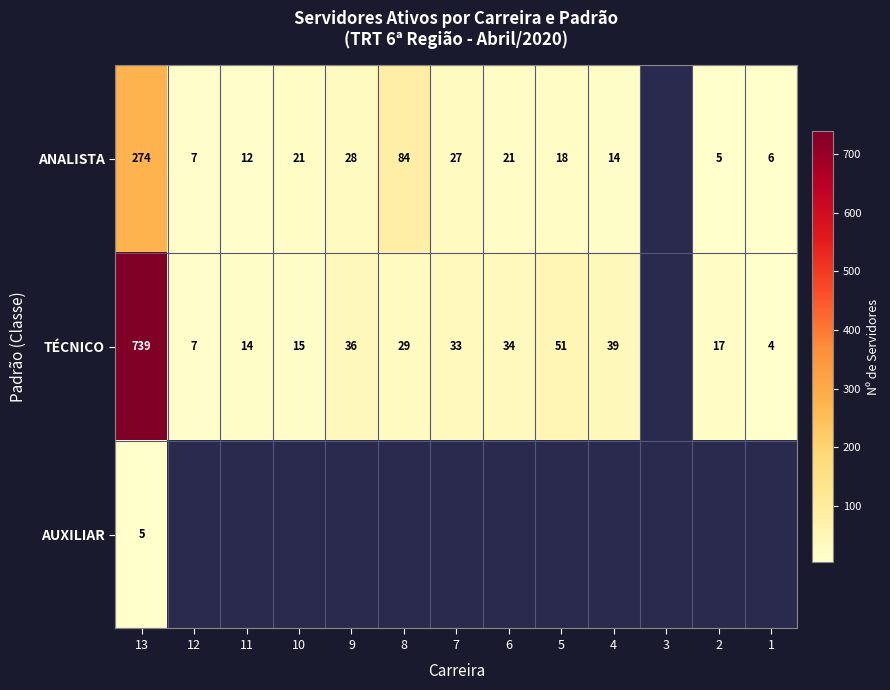

The ANALISTA series shows 16 at 7. True or false?

False